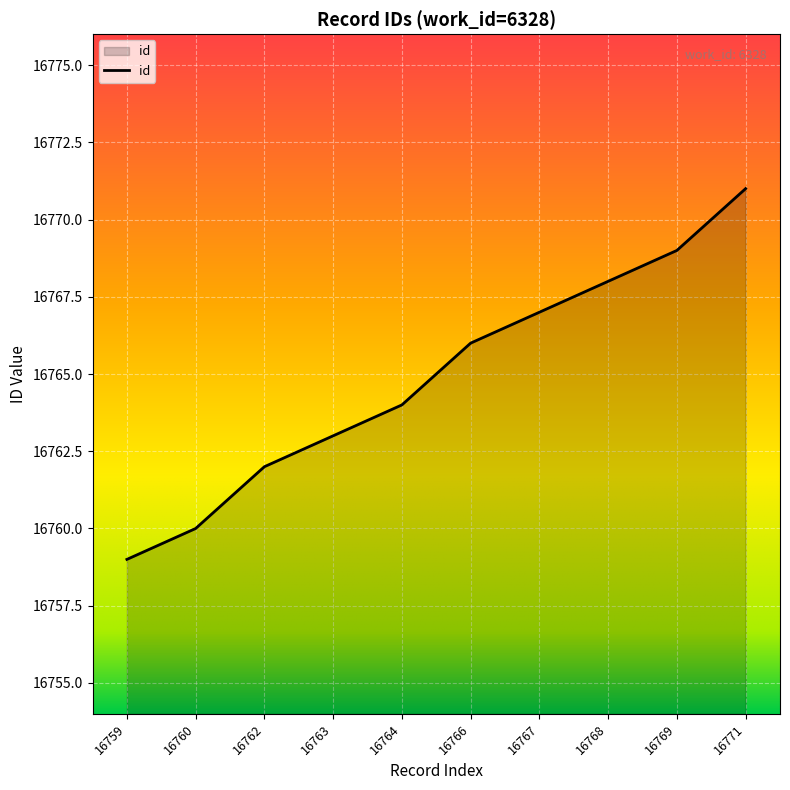

At which category does the chart reach its peak across all series?

16771